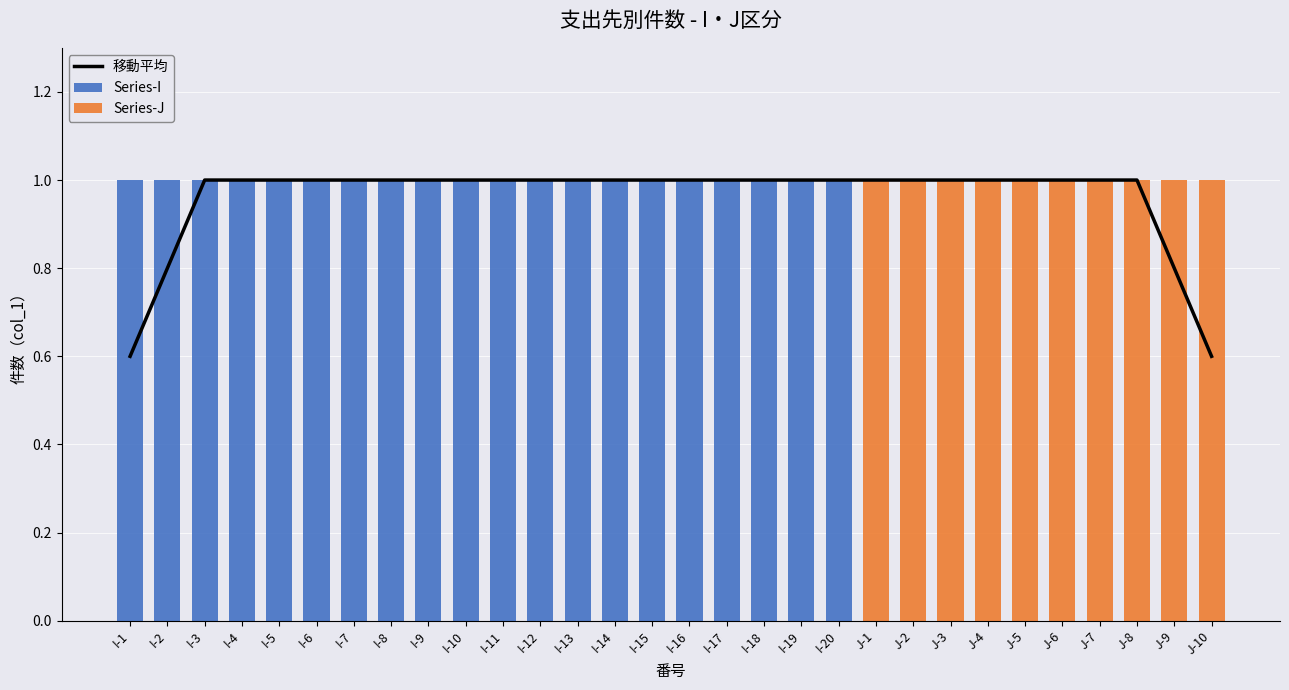

What is the label of the 22nd bar from the right?

I-9